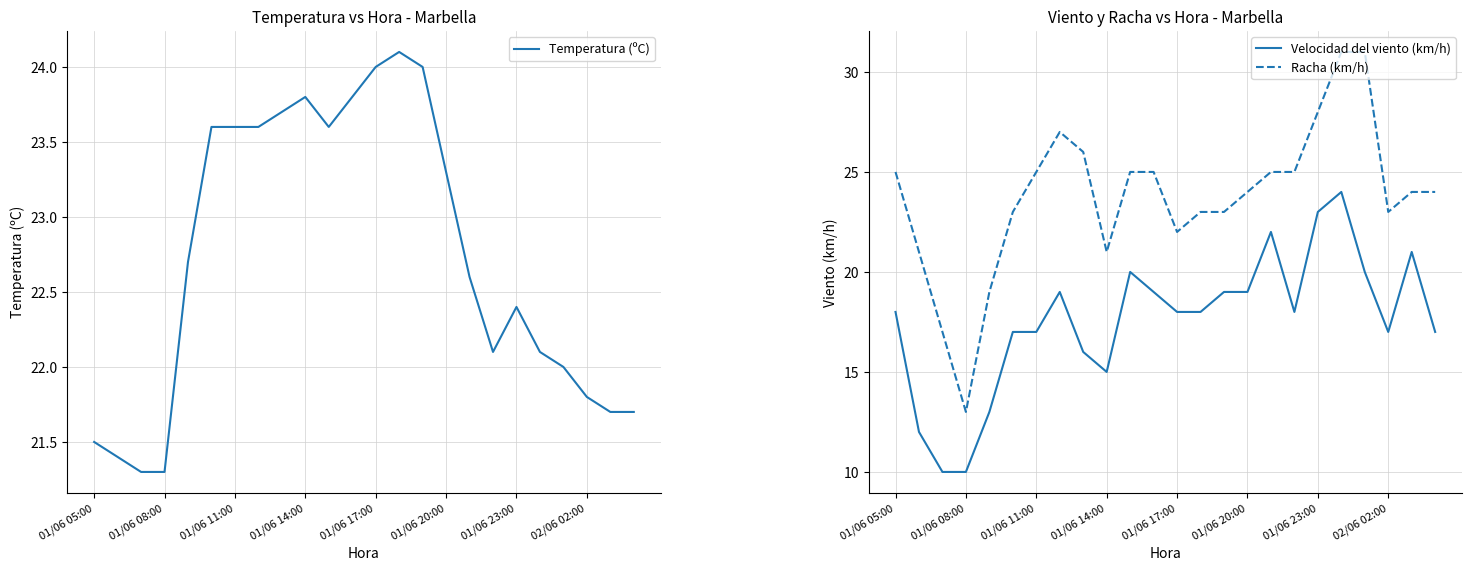

Where does the Racha (km/h) series first go above 24?

01/06 05:00